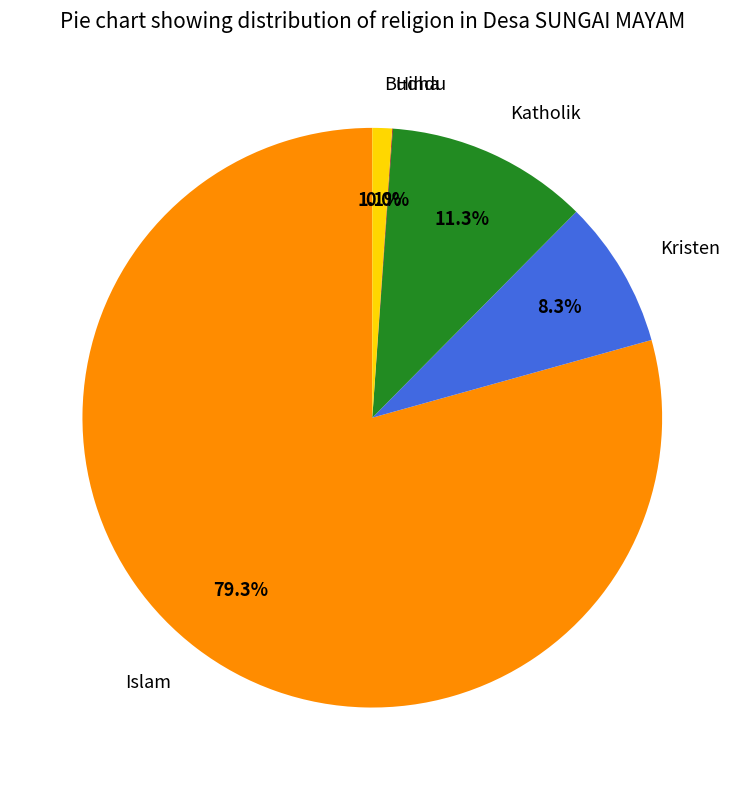

Which slice represents more than half of the pie?

Islam